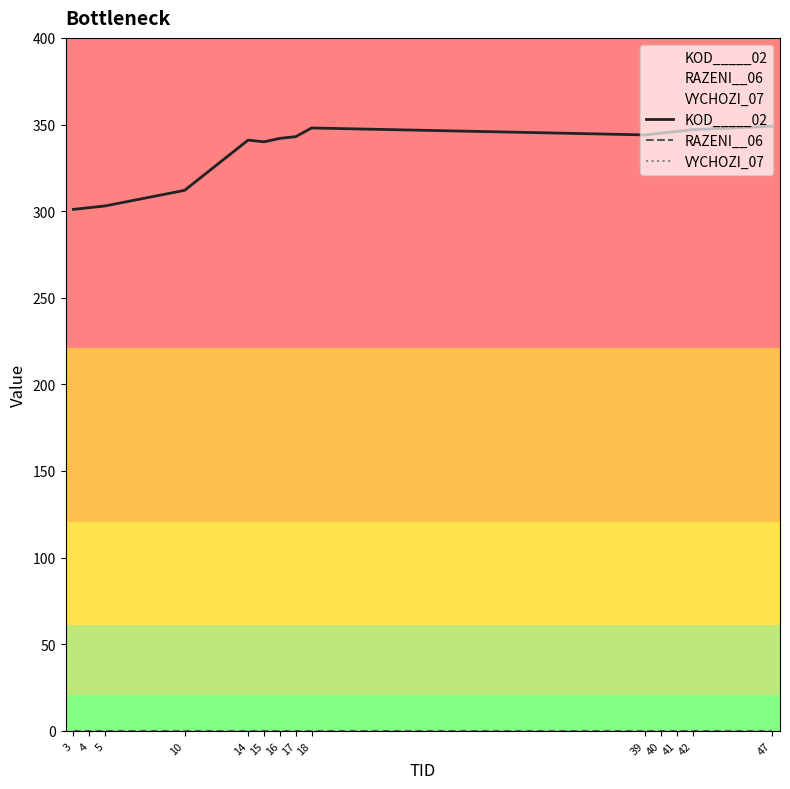

How many interior local peaks does the KOD_____02 series have?

2